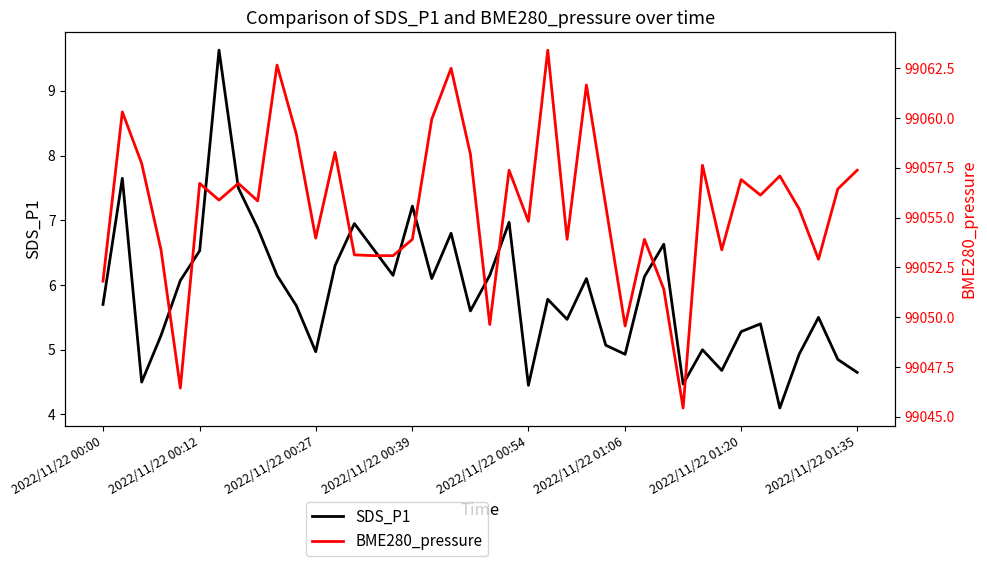

True or false: BME280_pressure has a value of 22336.9 at 34.

False